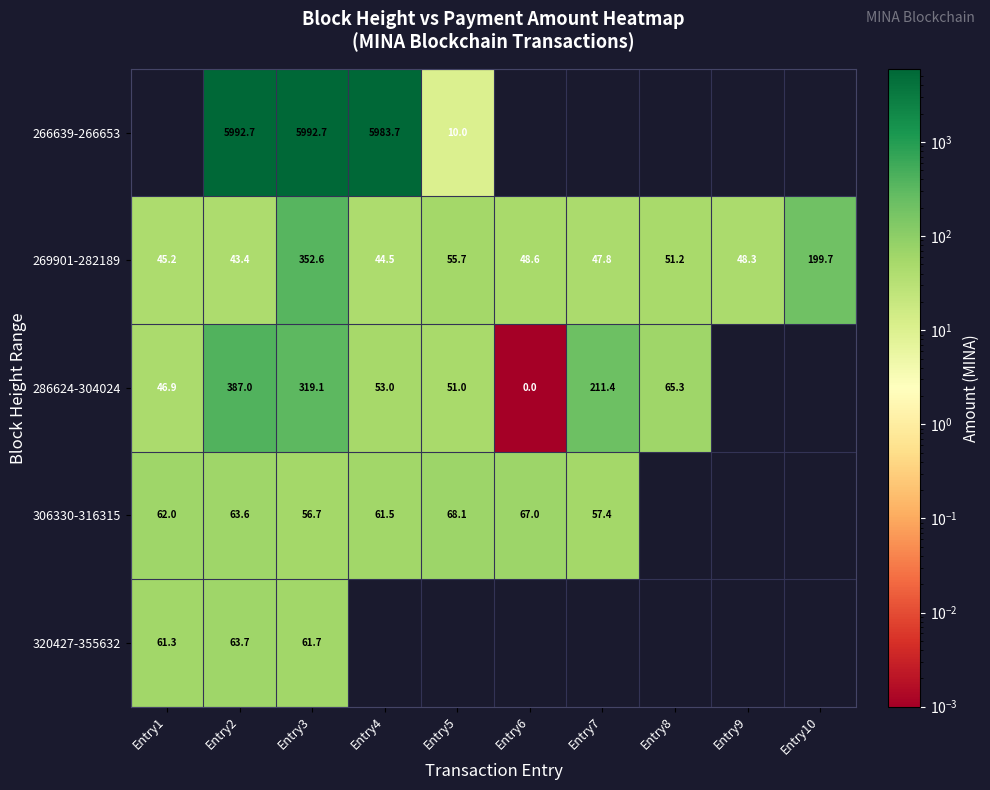

Is the value of 269901-282189 at Entry8 greater than the value of 266639-266653 at Entry5?

Yes